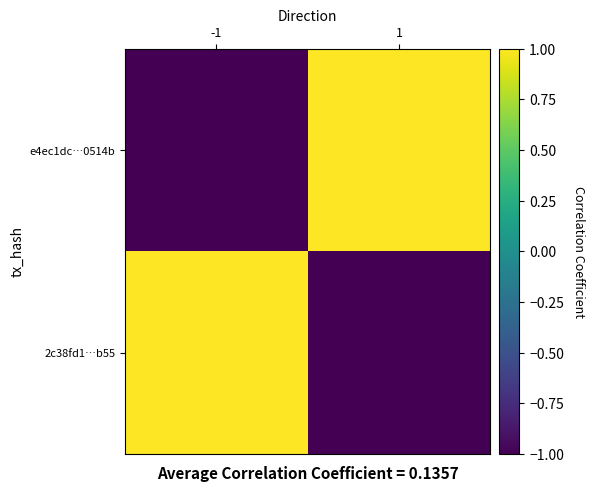

At which category is the sum across all series the highest?

-1